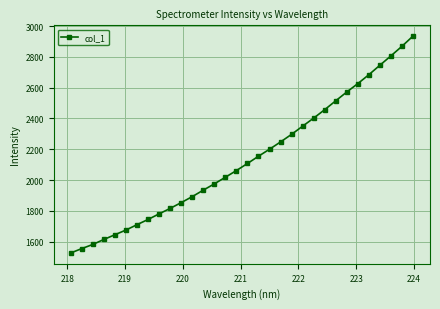

What is the difference between the maximum and minimum values?

1407.3